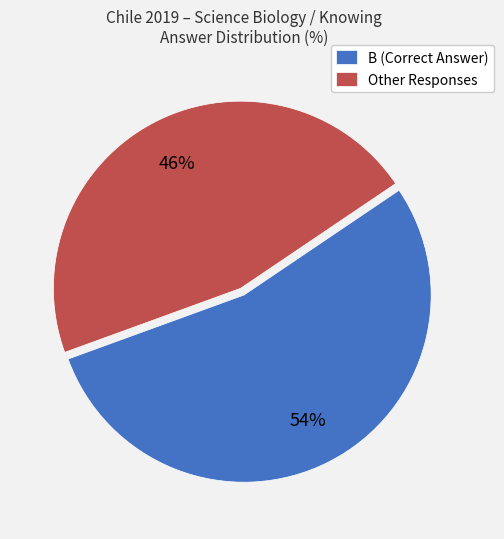

What percentage is the Other Responses slice, to the nearest percent?

46%